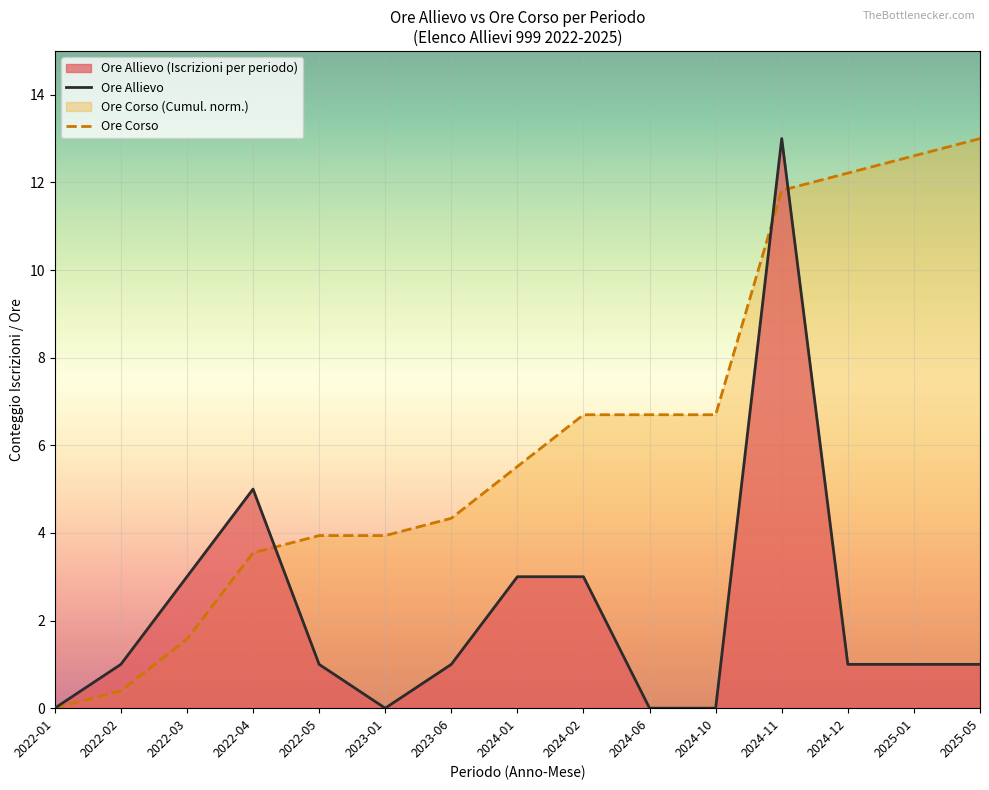

True or false: Ore Corso has more than 0 interior local peaks.

False